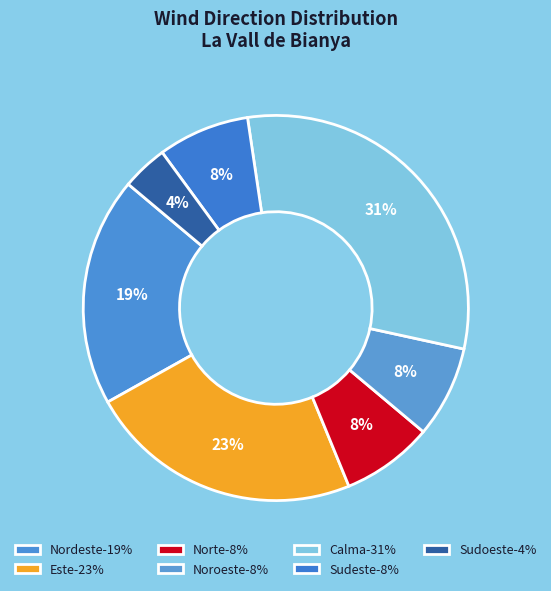

What is the largest slice in the pie chart?

Calma